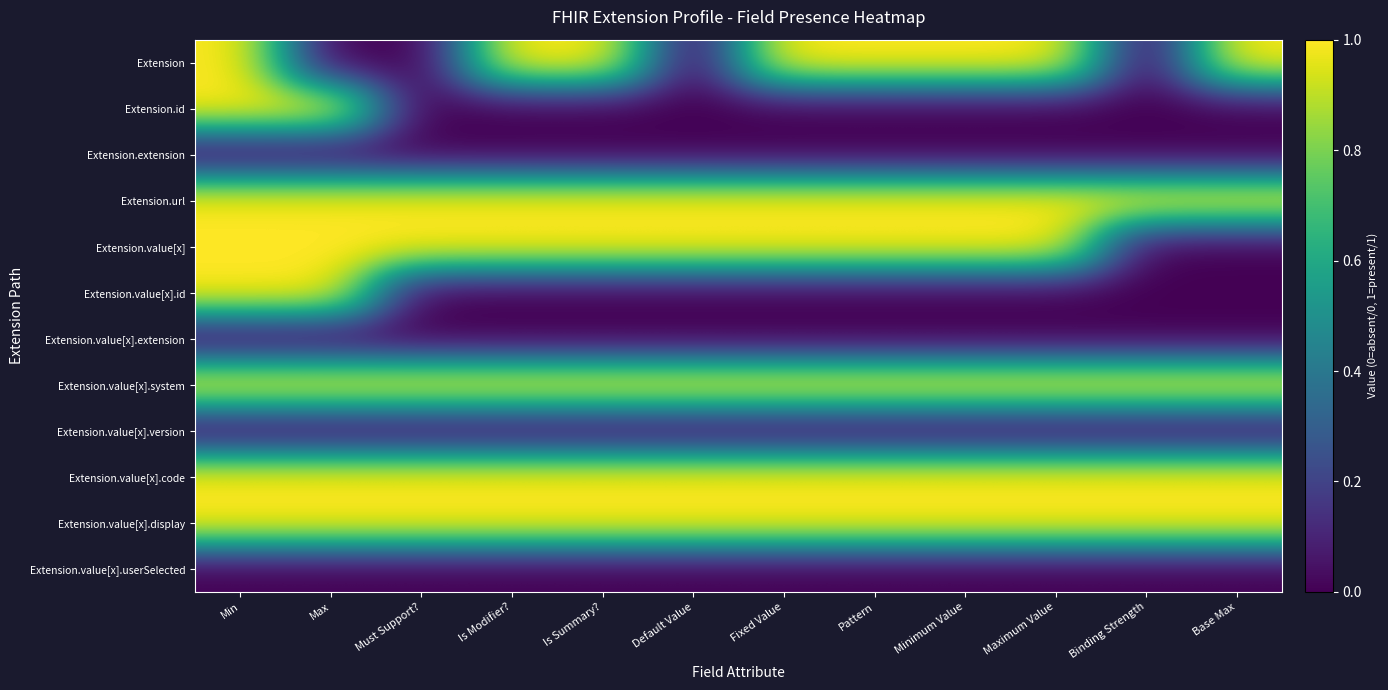

What is the total value across all series at Min?

8